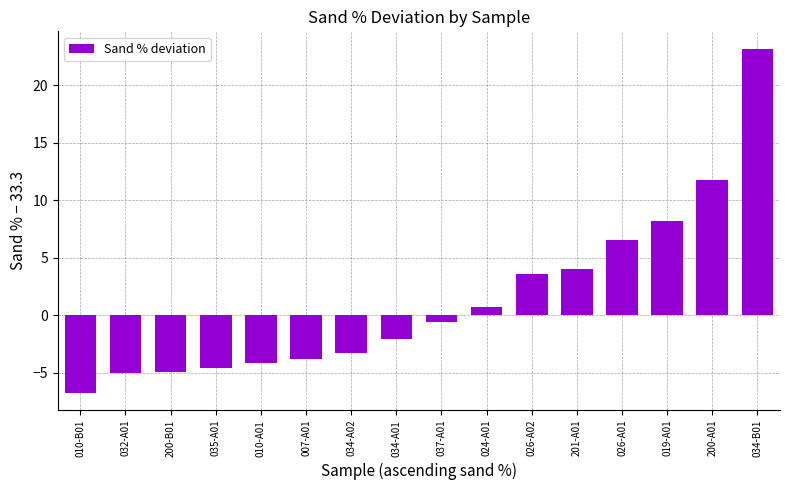

What is the label of the 5th bar from the left?

010-A01